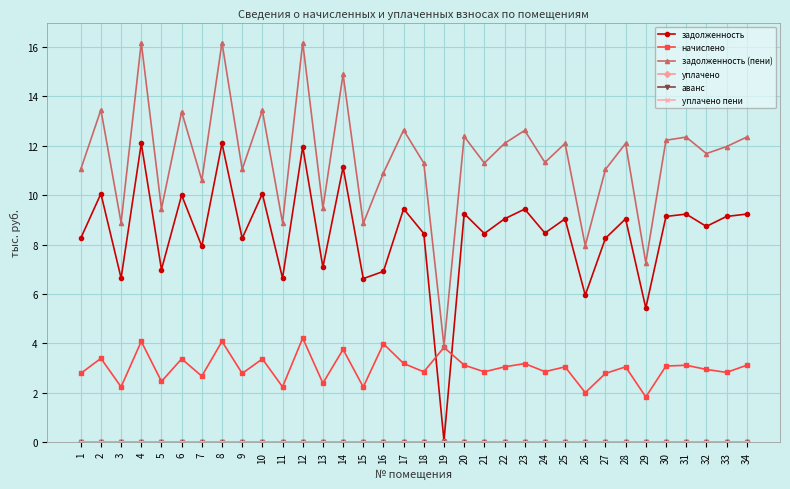

What is the lowest value of the задолженность (пени) series?

3.9